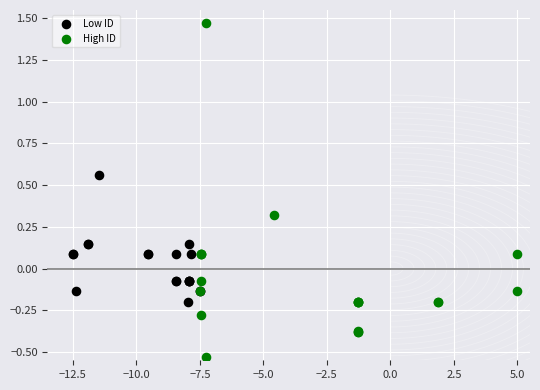

Which series has the largest Y range (max minus min)?

High ID